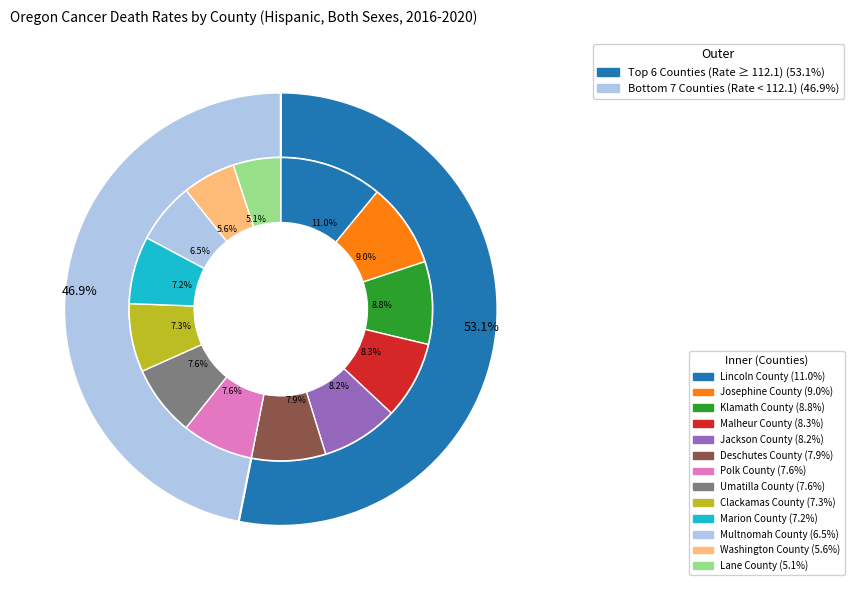

Count the number of slices in the pie.

13